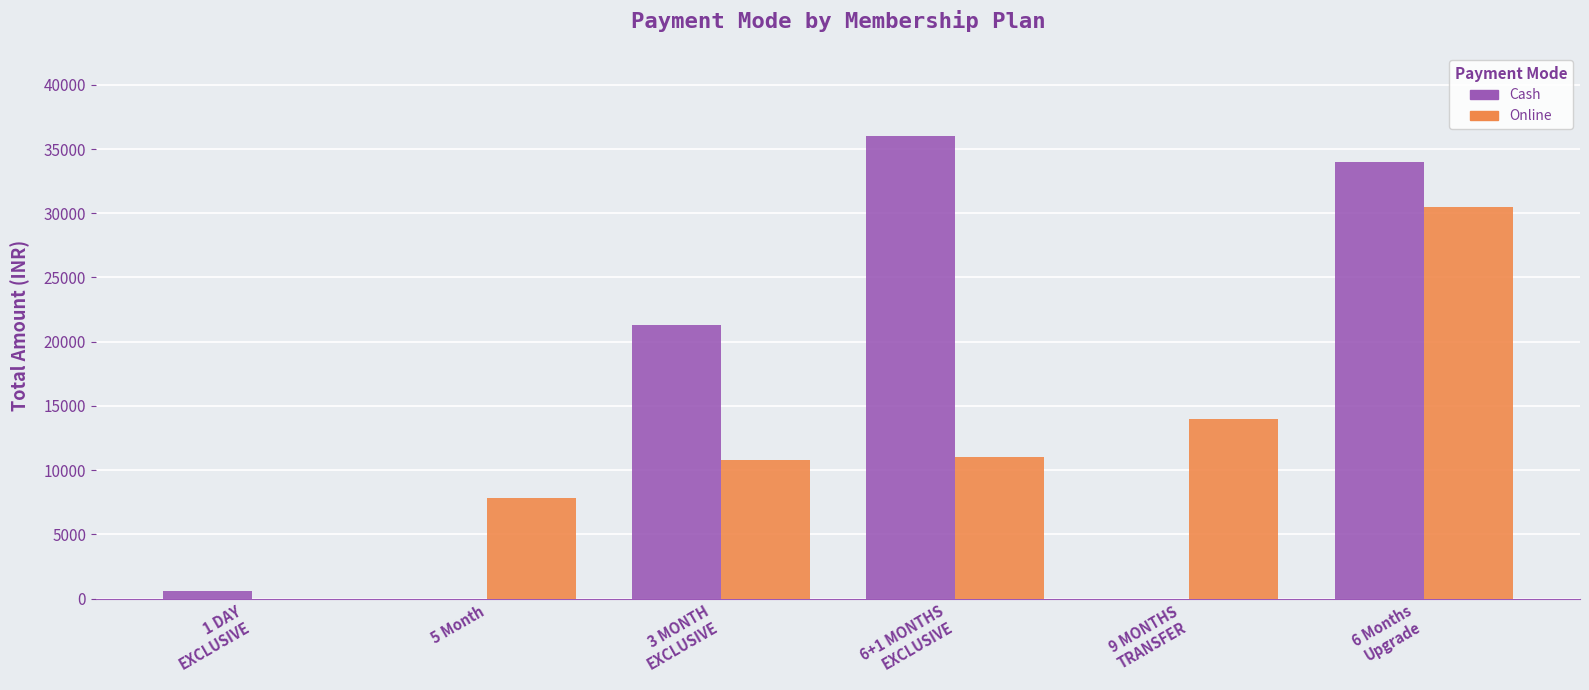

Which series has the largest total across all categories?

Cash